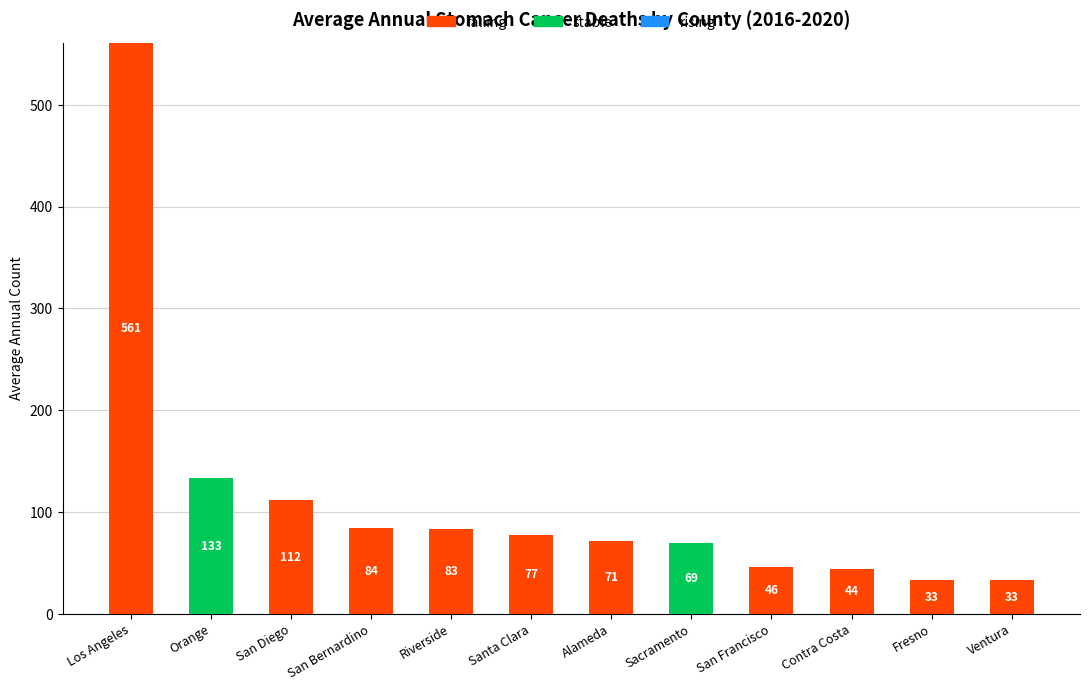

At which category is the sum across all series the highest?

Los Angeles